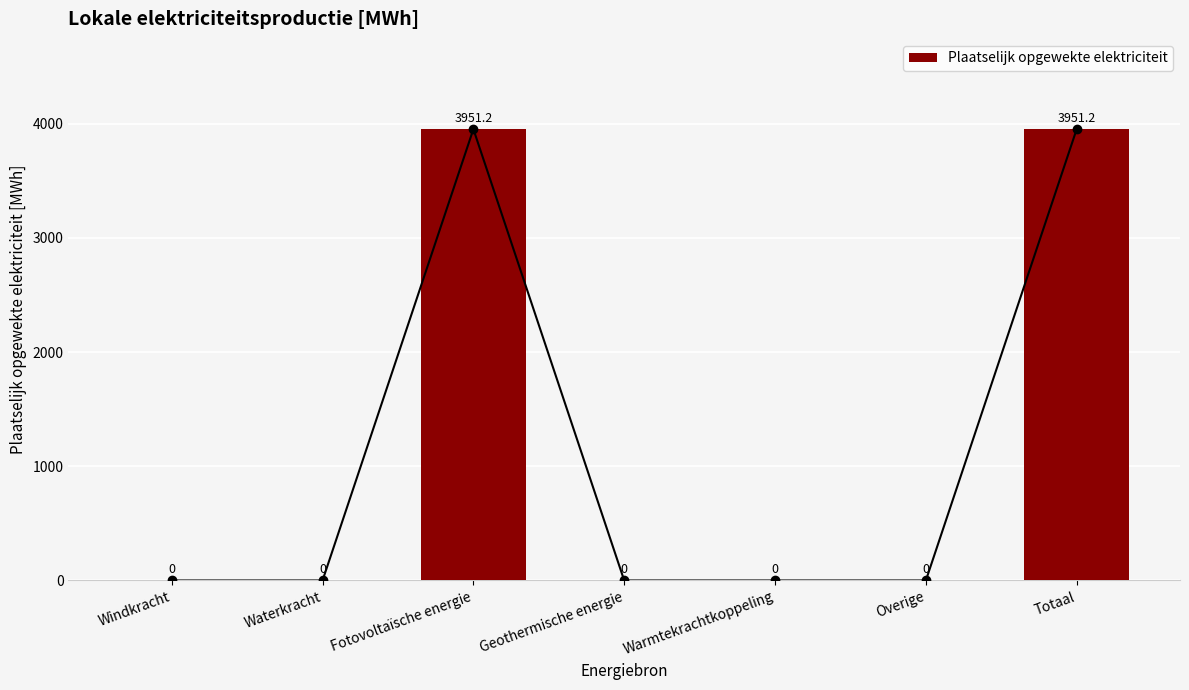

Count the number of categories in the chart.

7